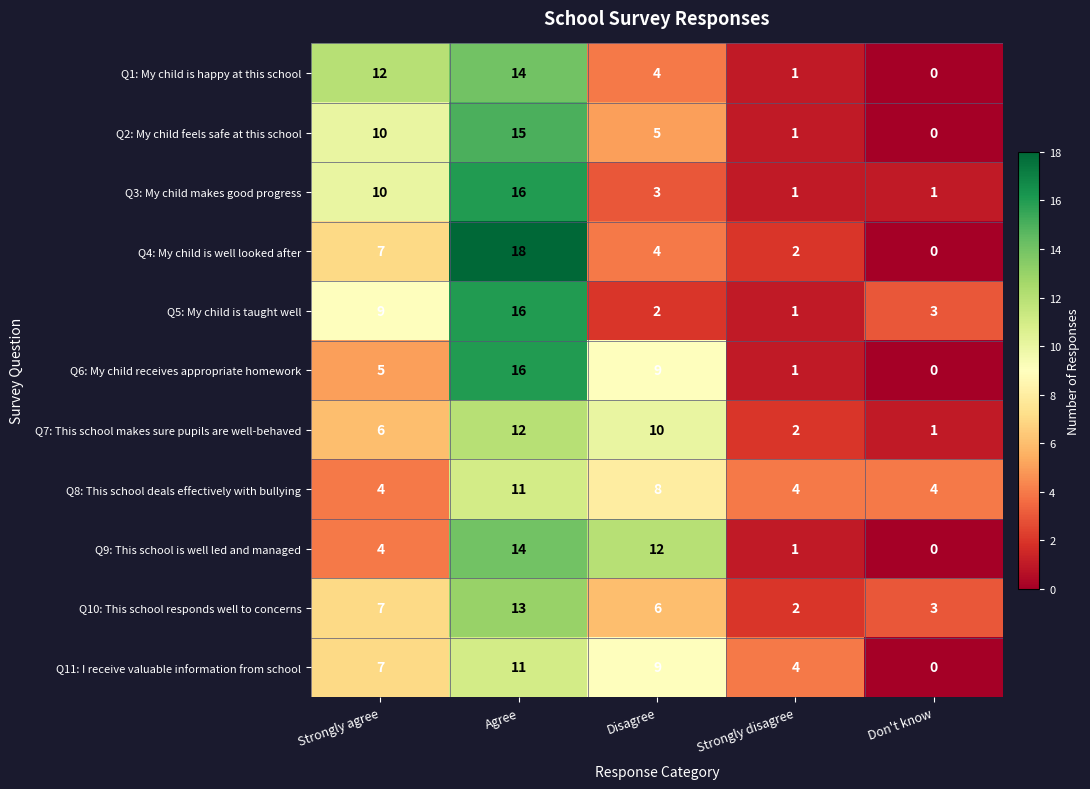

The value of Q10: This school responds well to concerns at Strongly disagree is 1. True or false?

False